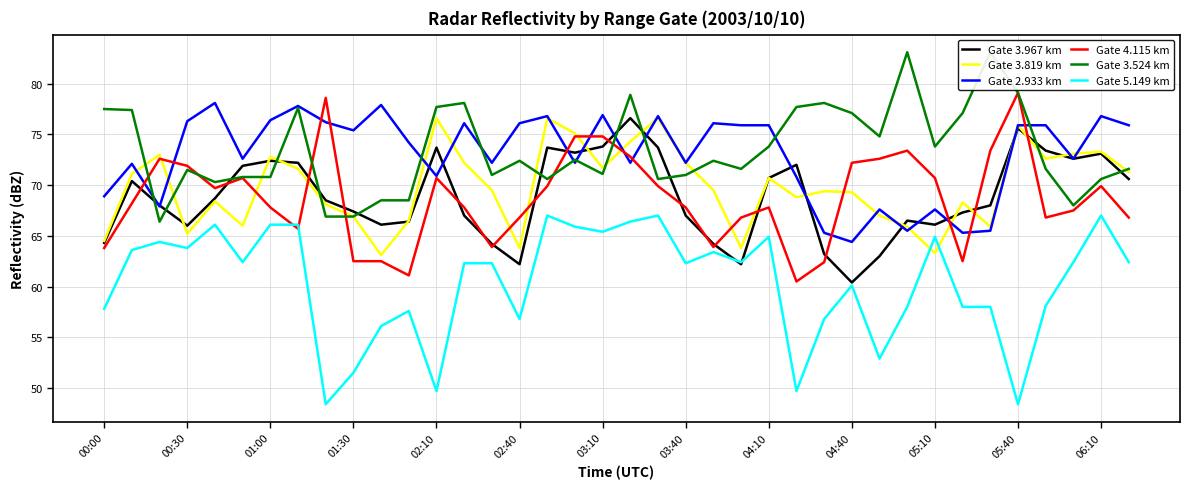

What is the lowest value of the Gate 2.933 km series?

64.4